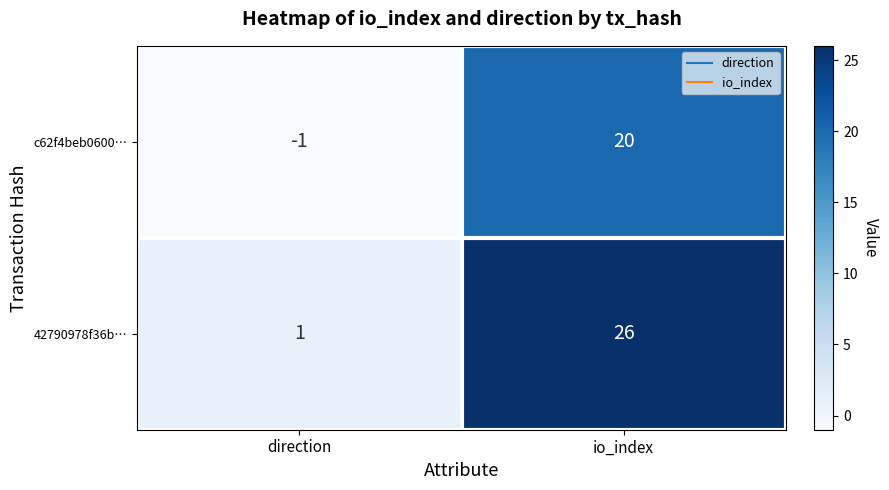

What is the minimum value shown in the chart?

-1